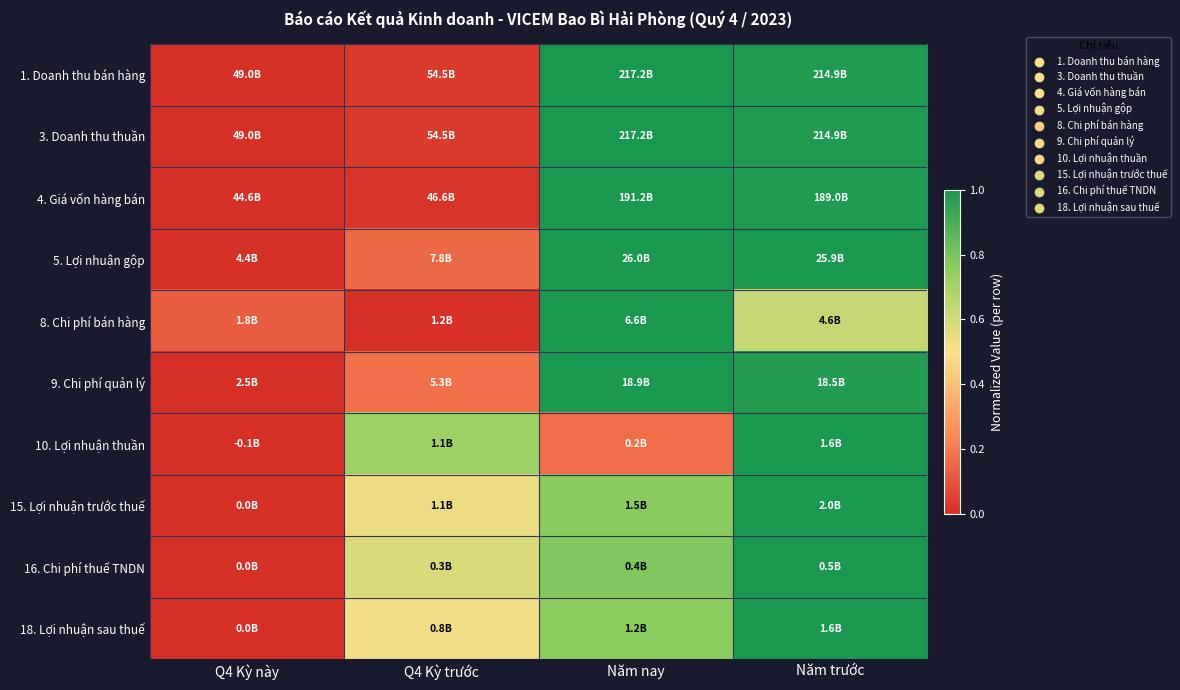

Which series changed the most between Q4 Kỳ trước and Năm trước?

4. Giá vốn hàng bán